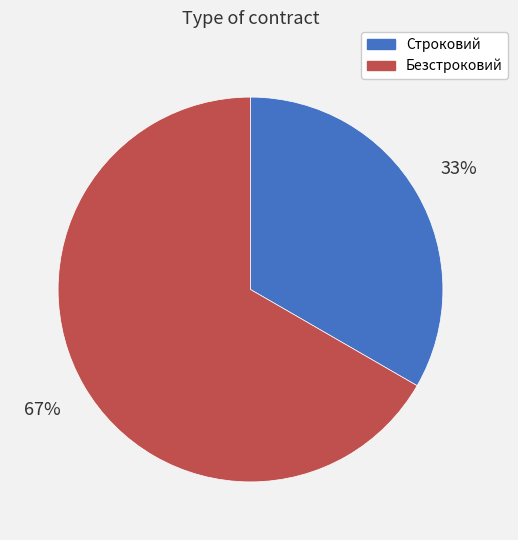

To the nearest percent, what is the combined percentage of Безстроковий and Строковий?

100%